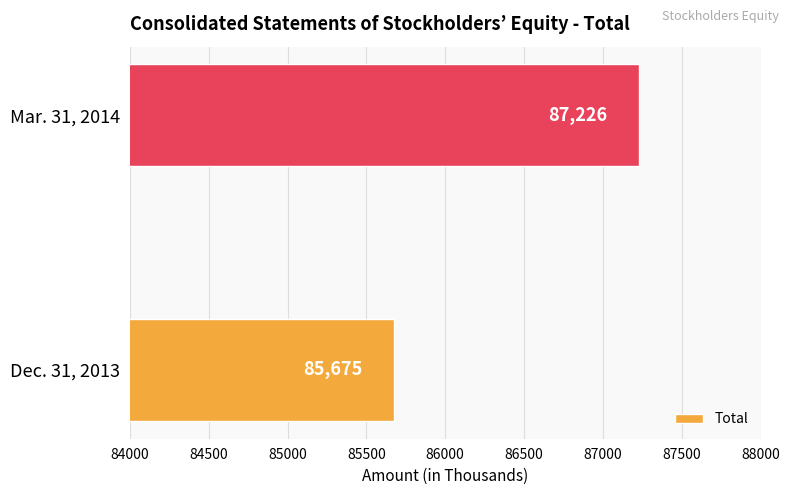

What value does the data have at Mar. 31, 2014, to the nearest 10?

87230